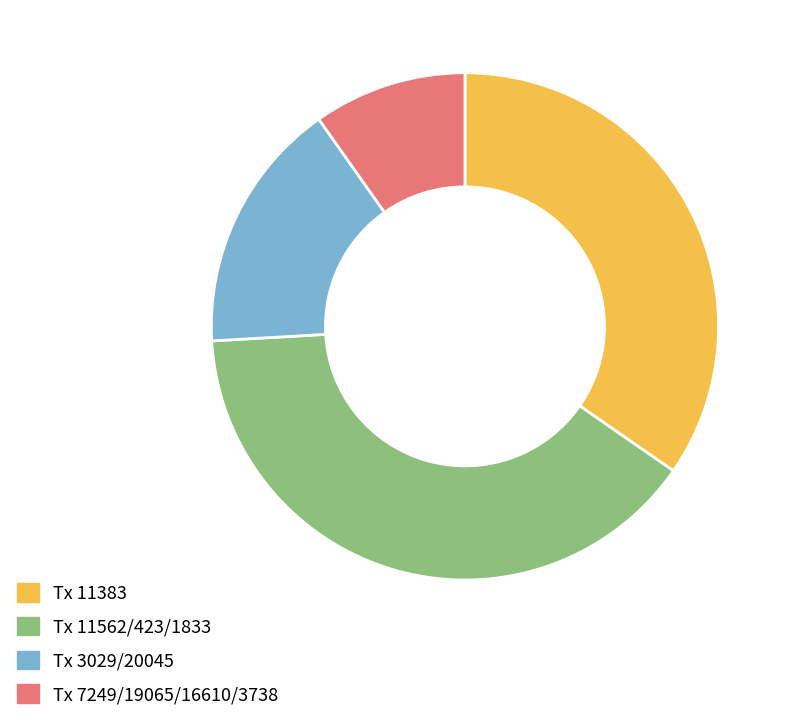

The Tx 7249/19065/16610/3738 slice represents 2% of the pie. True or false?

False